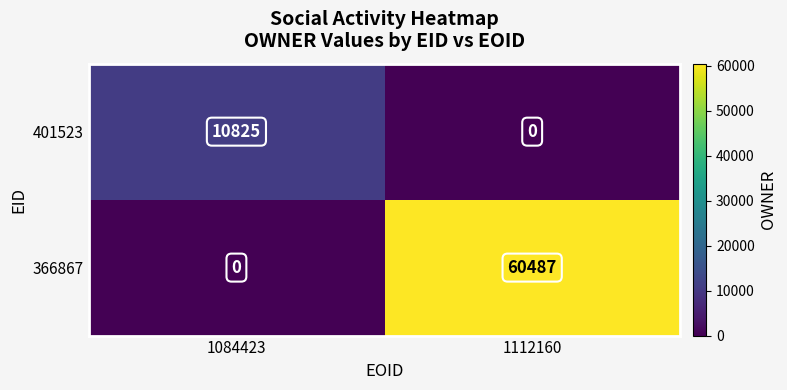

Reading left to right, transcribe all the data shown in this chart.

401523: 1084423=10825	1112160=0
366867: 1084423=0	1112160=60487